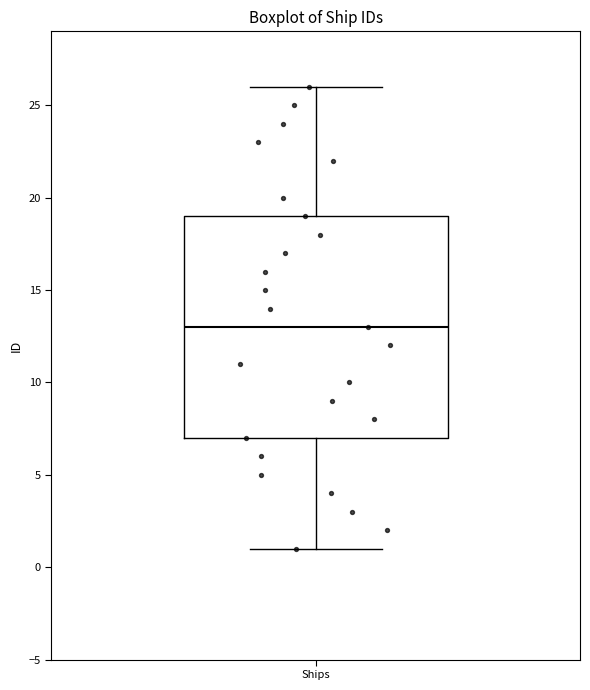

Where is the lower edge of the box for Ships on the y-axis? The values are not printed on the chart, so give them approximately, as read against the axis.

7